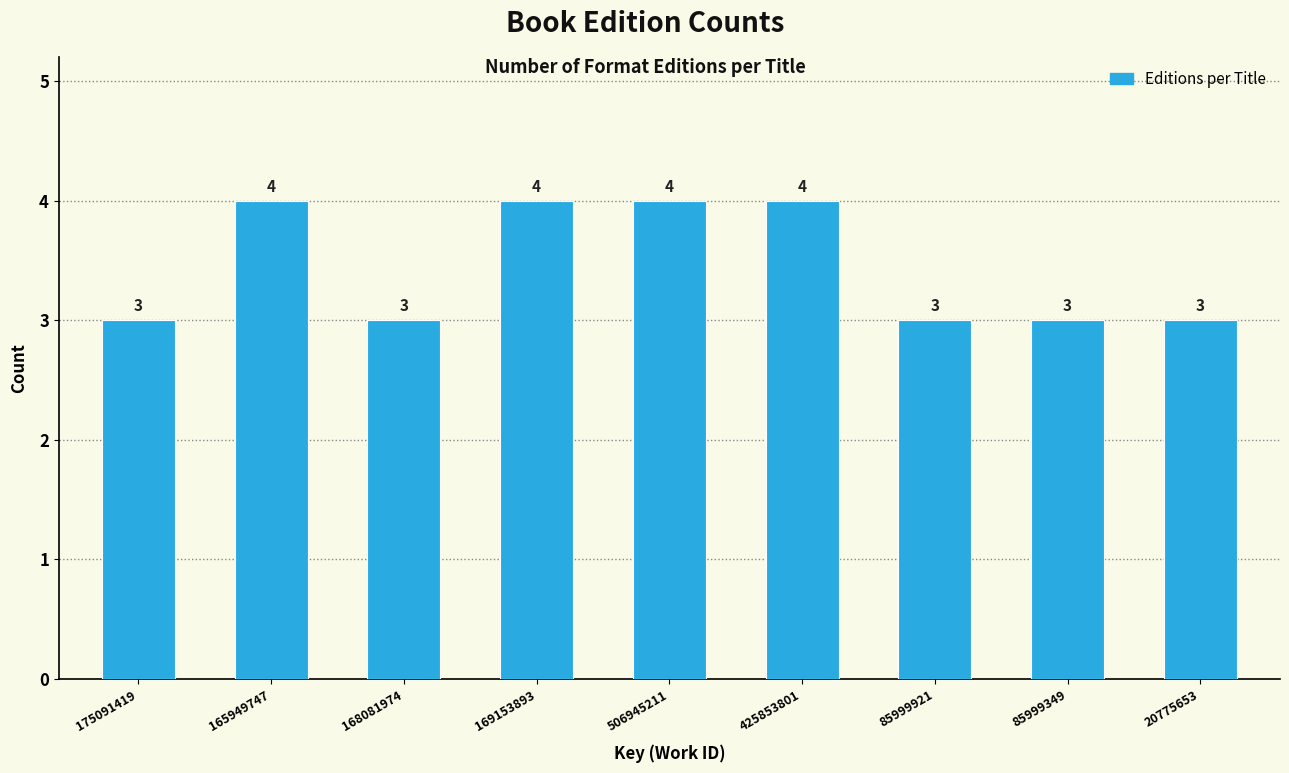

Reading right to left, extract all data points from this chart.

3	3	3	4	4	4	3	4	3